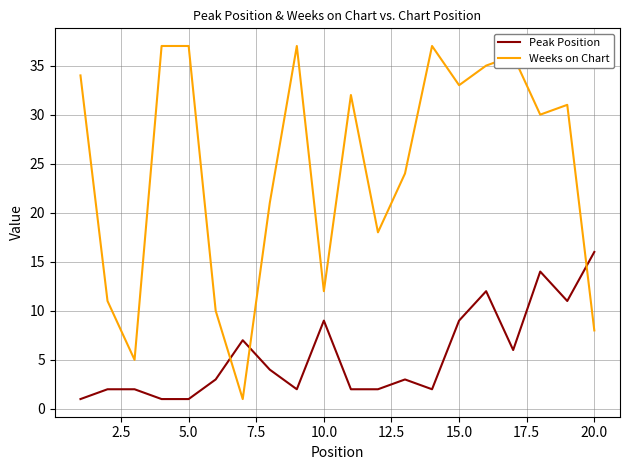

After their last crossing, which series has the higher values: Peak Position or Weeks on Chart?

Peak Position